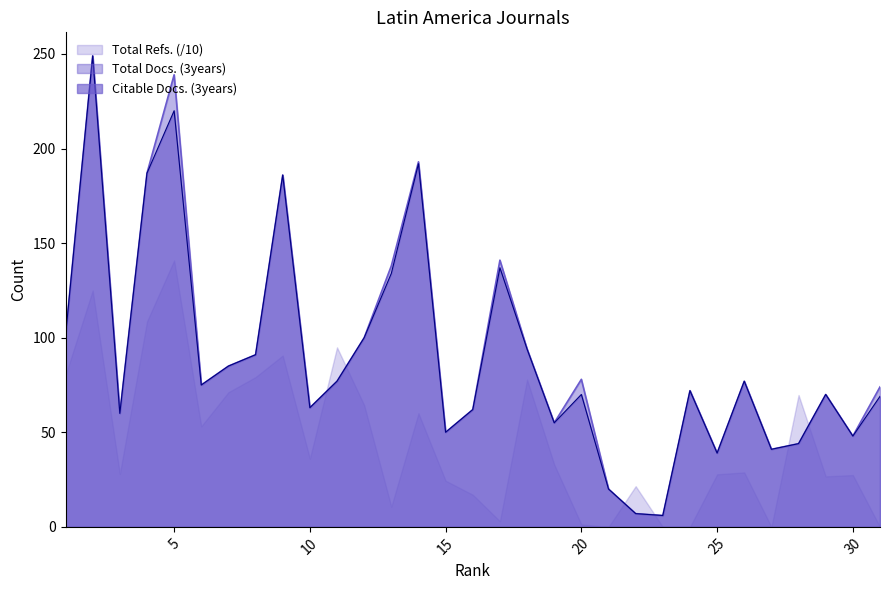

True or false: Citable Docs. (3years) and Total Docs. (3years) intersect in this chart.

False